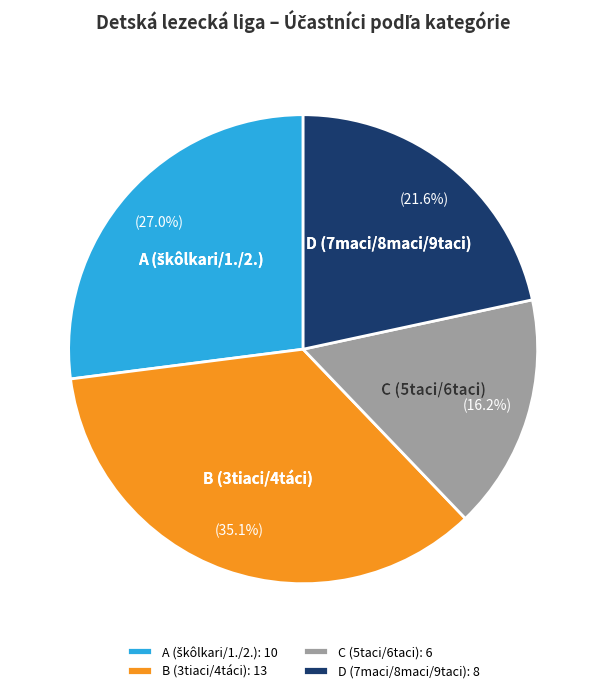

To the nearest percent, what portion does B (3tiaci/4táci) represent?

35%